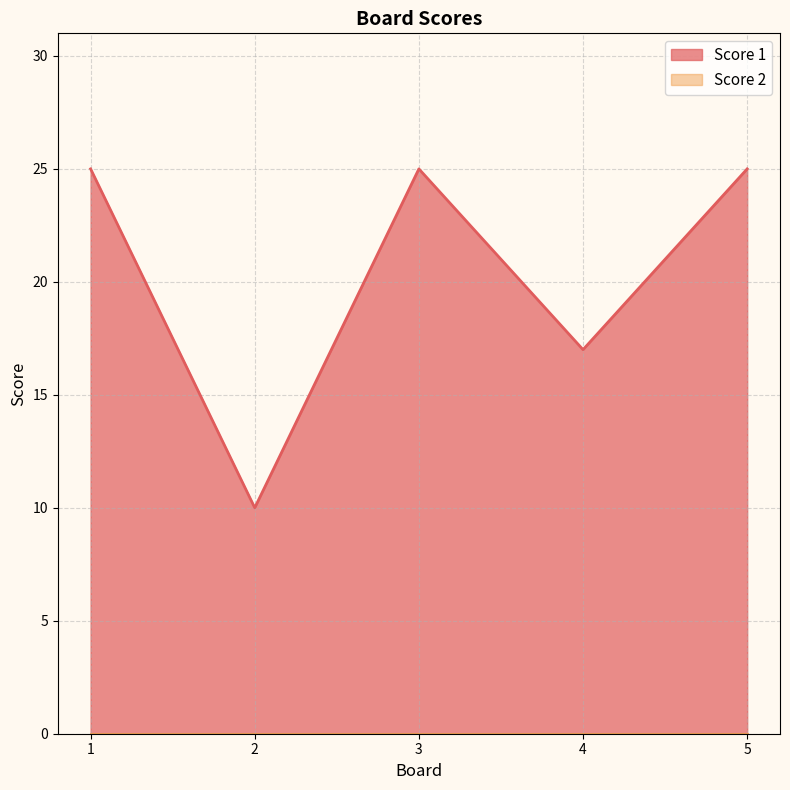

True or false: the data shows 25 at 5.

True